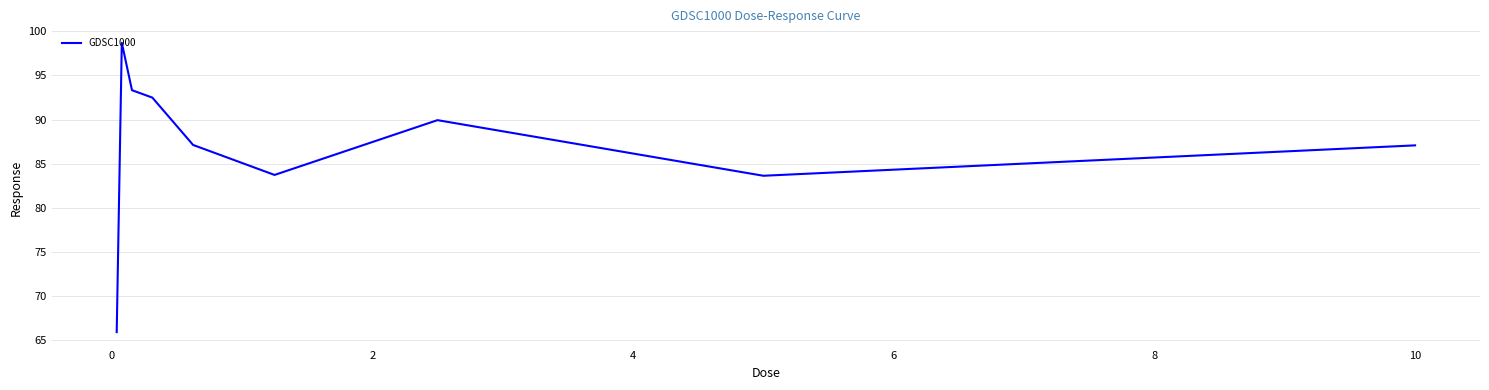

What is the maximum value shown in the chart?

98.7